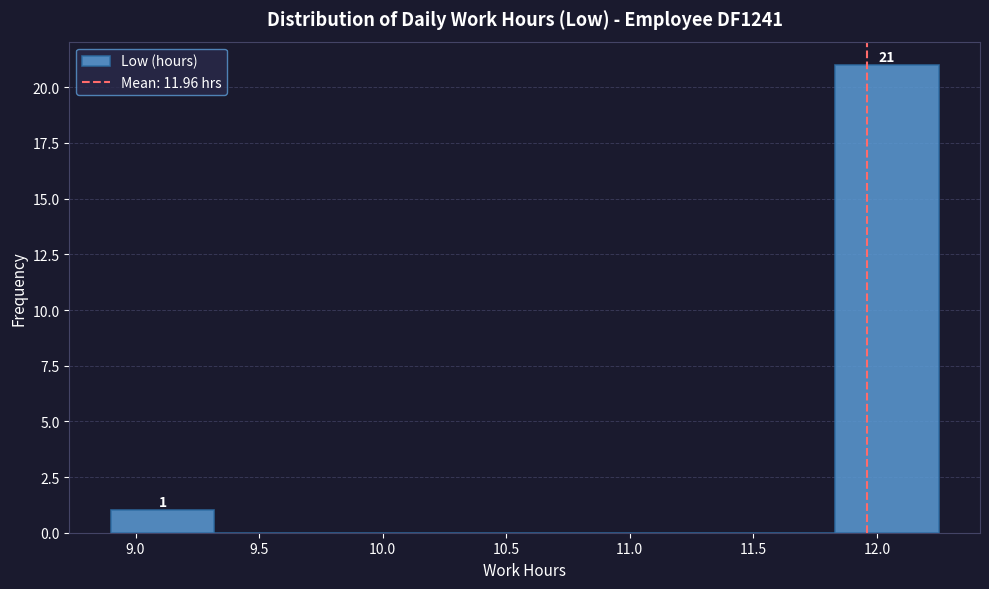

Over which range of the x-axis is the bar tallest?

11.85 to 12.25